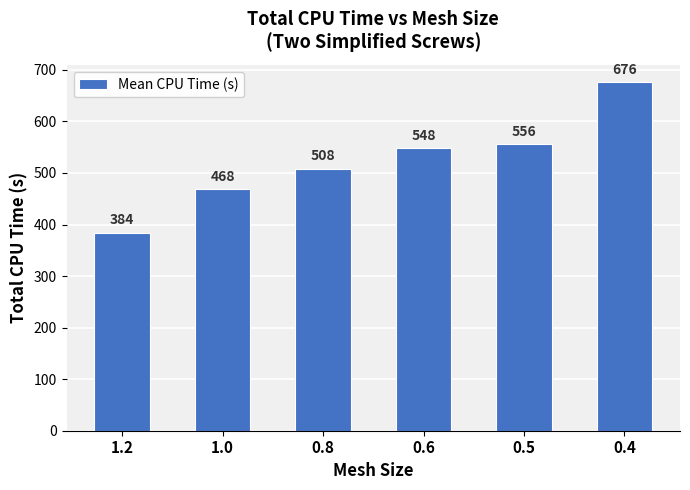

Does the chart contain any negative values?

No